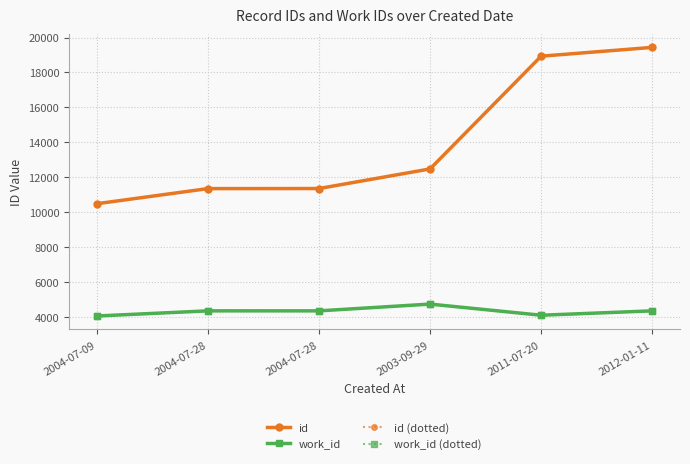

What is the smallest value displayed?

4045